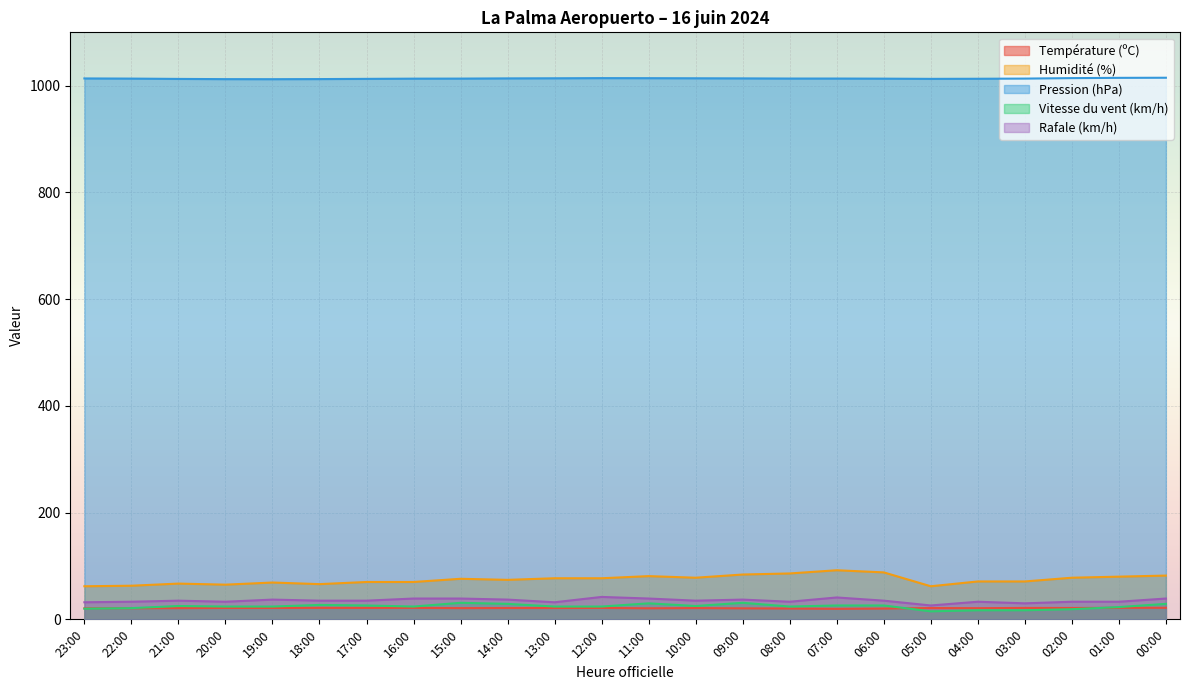

How many lines are shown in the chart?

5